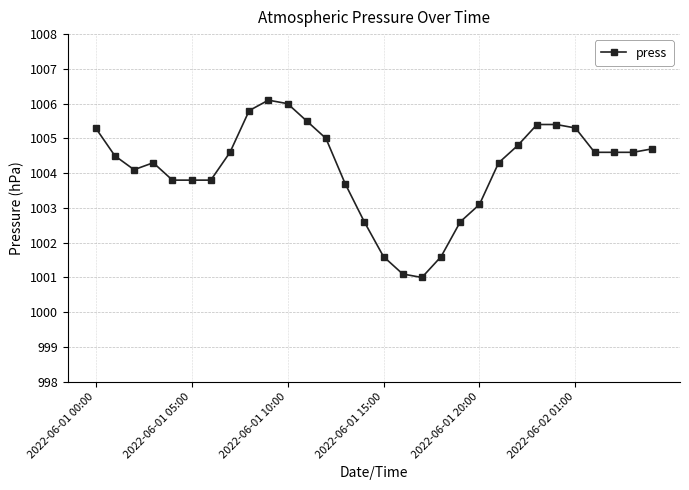

What is the minimum value shown in the chart?

1001.0